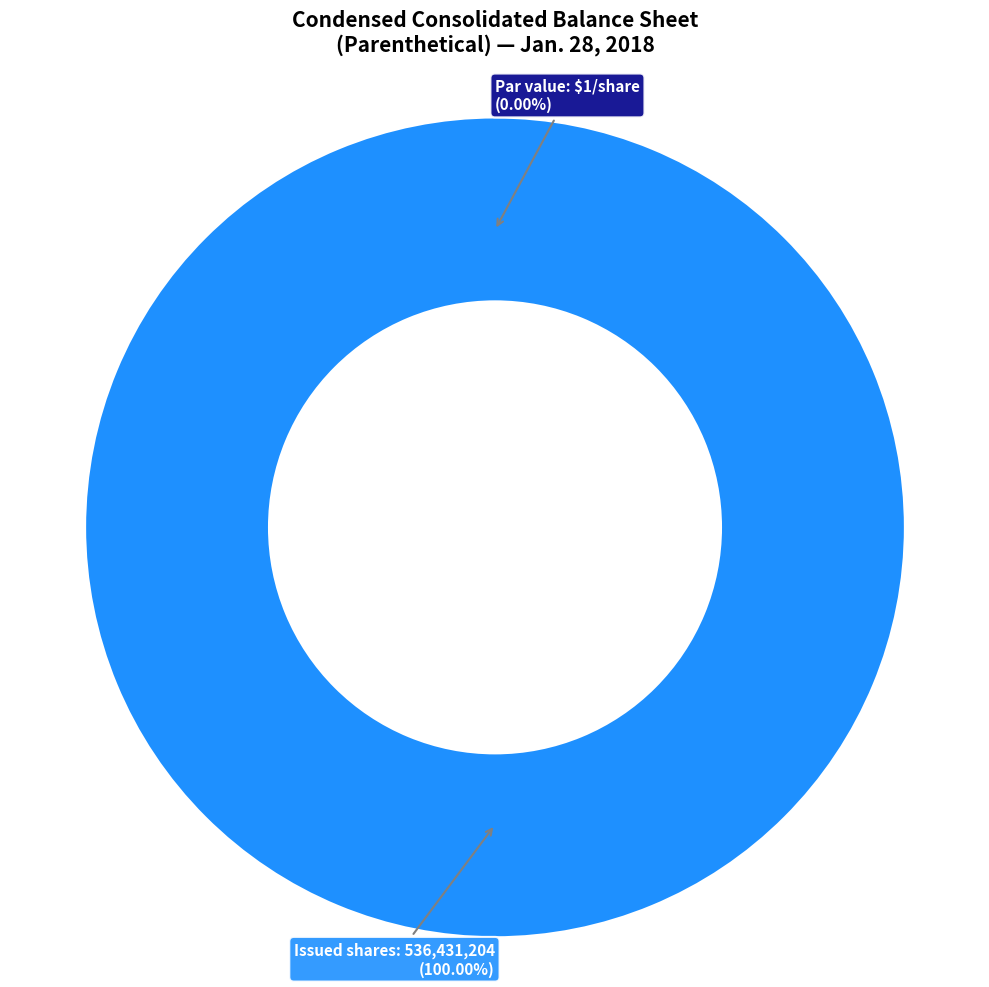

Which has a higher value, Common stock, issued shares or Common stock, par value?

Common stock, issued shares